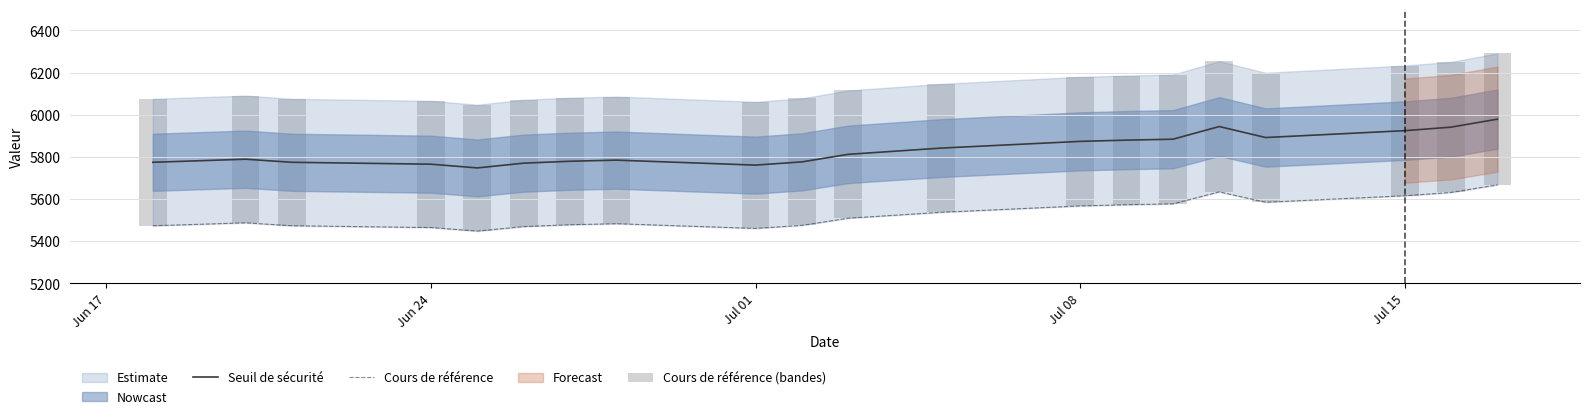

What is the highest value of the Seuil de sécurité series?

5978.9